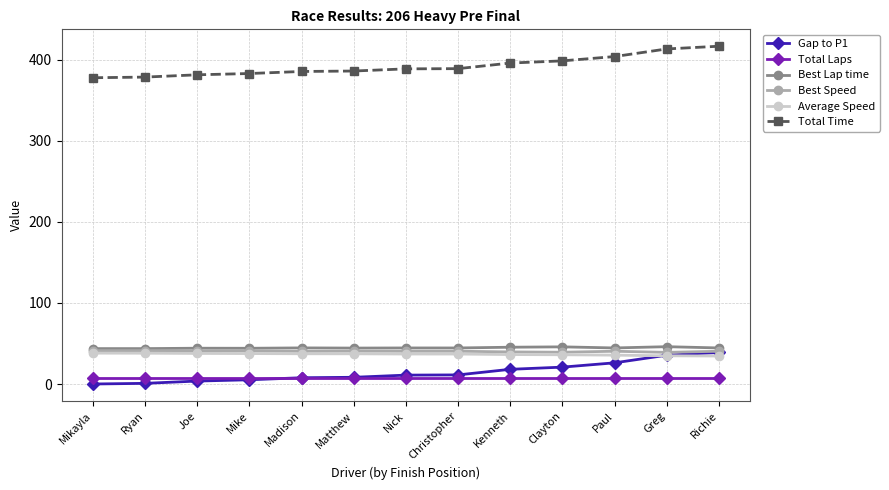

Is it true that Total Time equals 522.3 at Christopher?

False